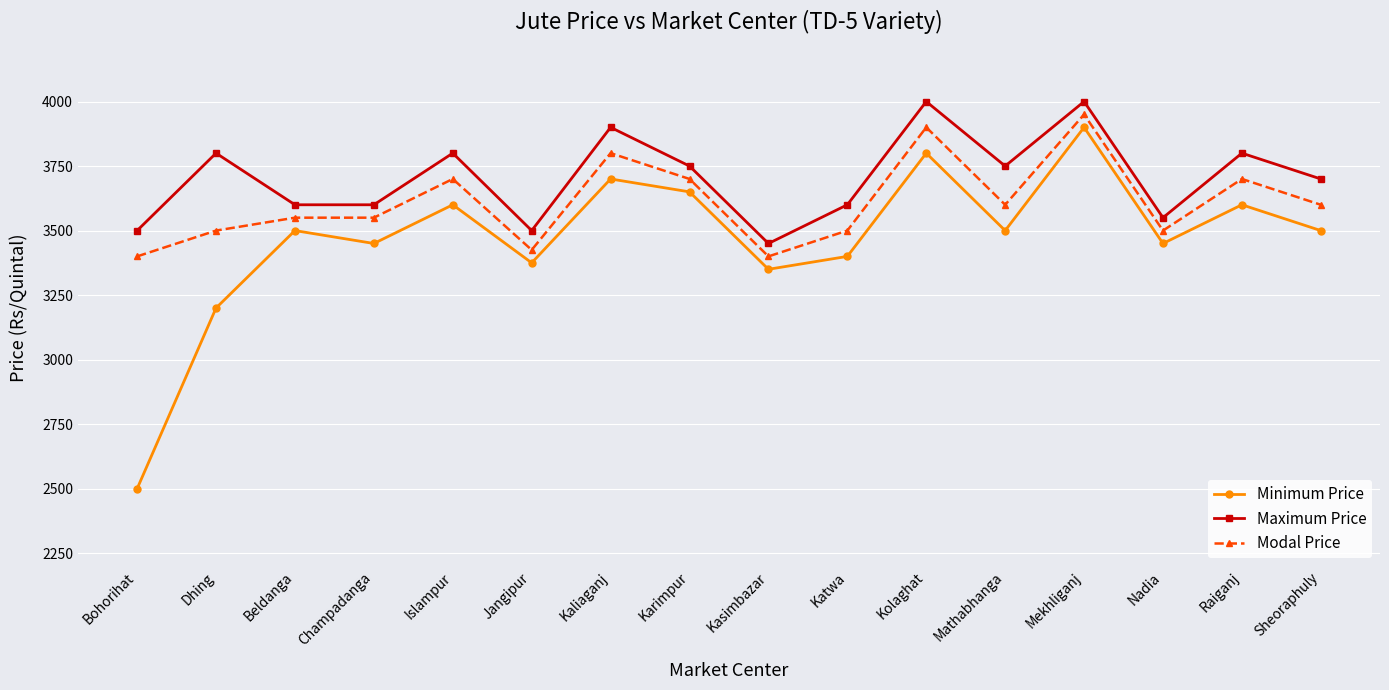

What is the difference between the Minimum Price values at Karimpur and Kaliaganj?

50